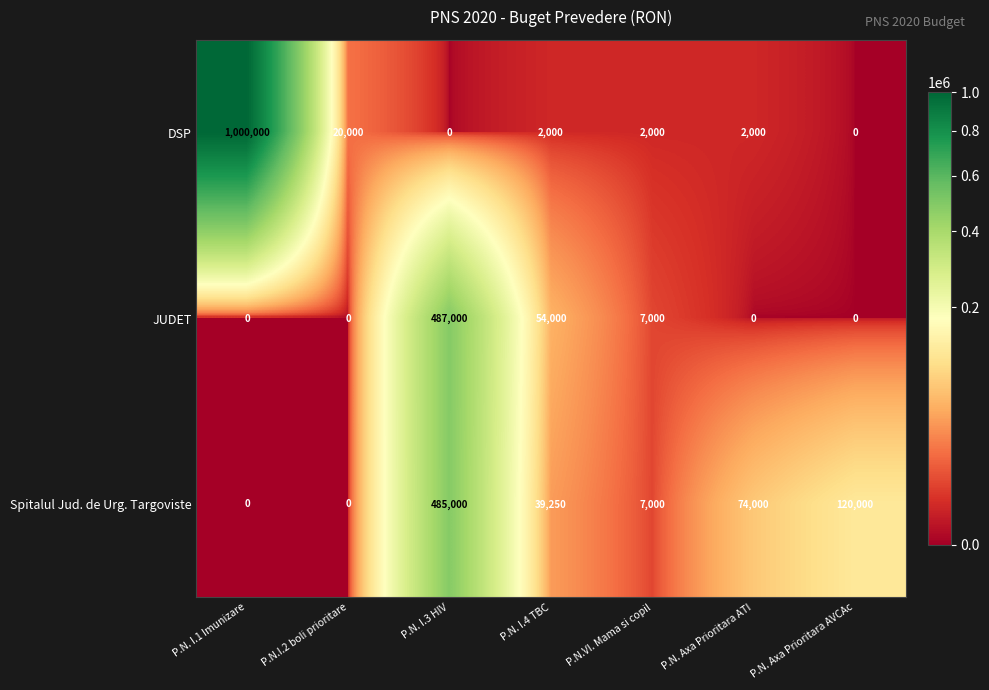

Where does the DSP series first go above 2000?

P.N. I.1 Imunizare